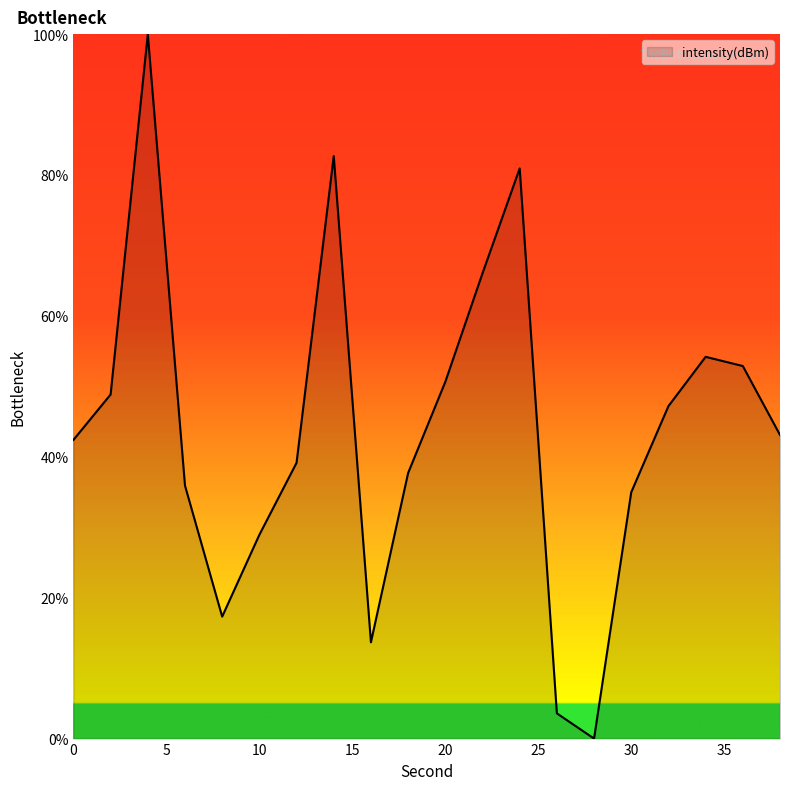

What is the difference between the maximum and minimum values?

100.0